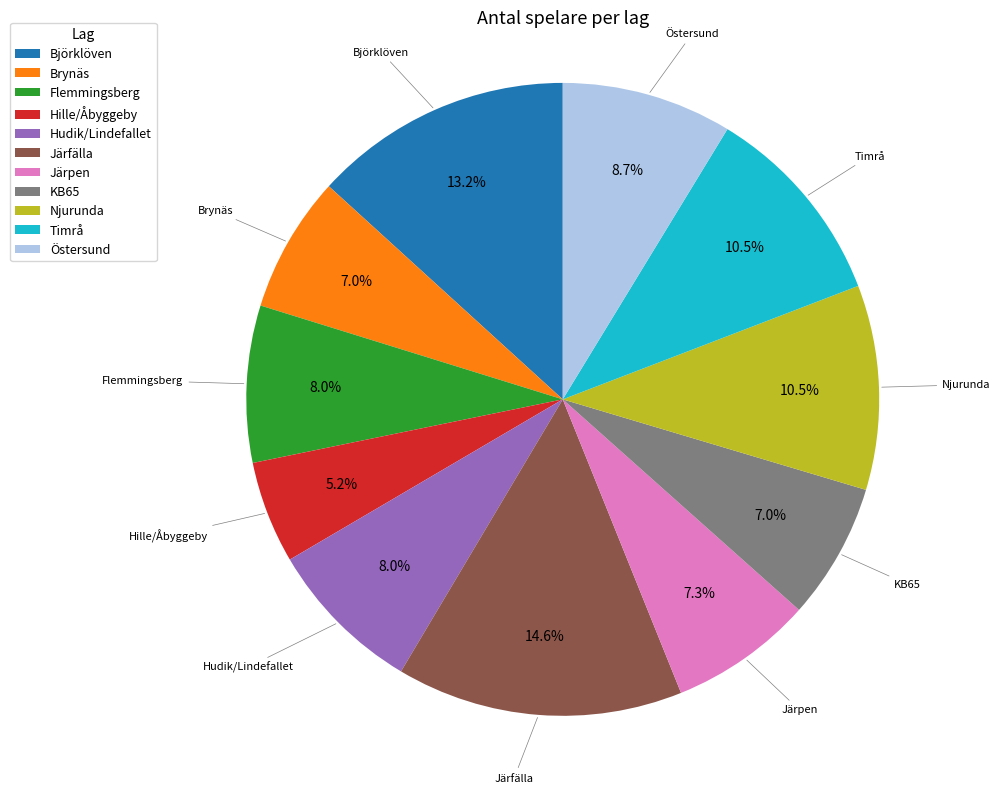

Which has a higher value, Järfälla or Njurunda?

Järfälla